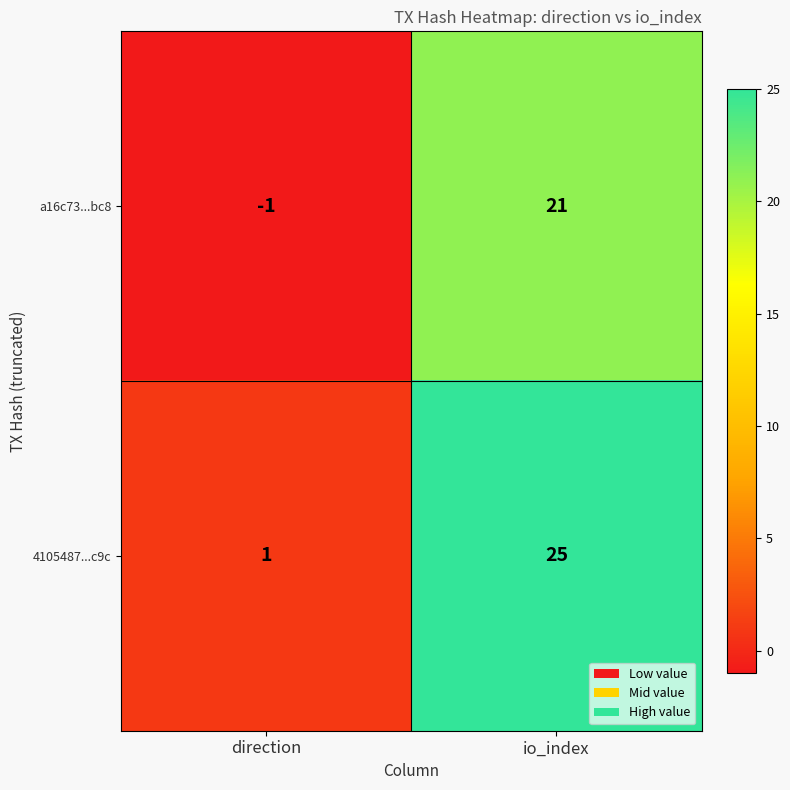

Reading left to right, extract all data points from this chart.

a16c73...bc8: -1	21
4105487...c9c: 1	25